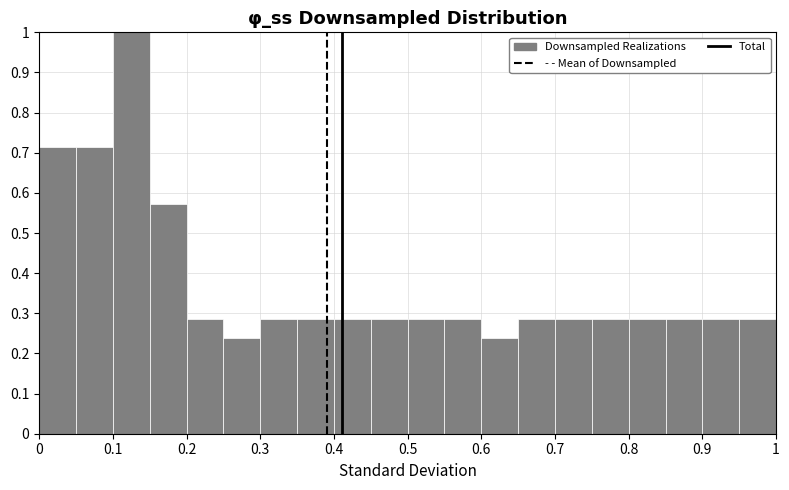

Reading left to right, list every bar in this chart as the range it spans on the x-axis followed by its height. The values are not printed on the chart, so give them approximately, as read against the axis.

0.00 to 0.05: 0.71
0.05 to 0.10: 0.71
0.10 to 0.15: 1.00
0.15 to 0.20: 0.57
0.20 to 0.25: 0.29
0.25 to 0.30: 0.24
0.30 to 0.35: 0.29
0.35 to 0.40: 0.29
0.40 to 0.45: 0.29
0.45 to 0.50: 0.29
0.50 to 0.55: 0.29
0.55 to 0.60: 0.29
0.60 to 0.65: 0.24
0.65 to 0.70: 0.29
0.70 to 0.75: 0.29
0.75 to 0.80: 0.29
0.80 to 0.85: 0.29
0.85 to 0.90: 0.29
0.90 to 0.95: 0.29
0.95 to 1.00: 0.29